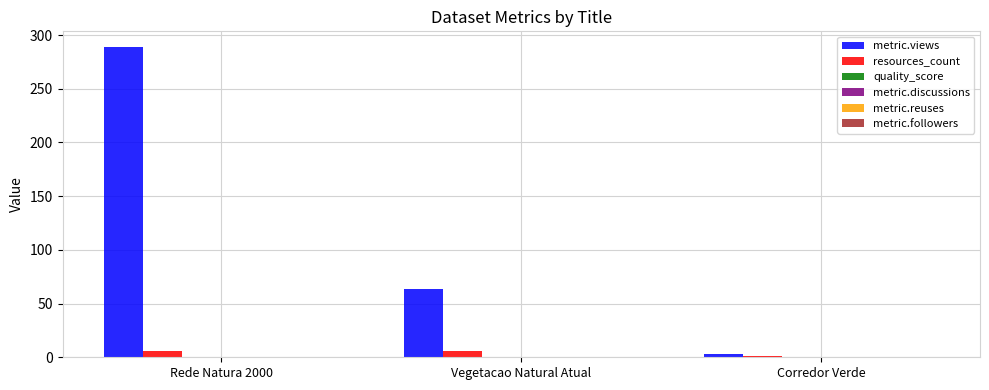

The metric.views series shows 31.4 at Vegetacao Natural Atual. True or false?

False